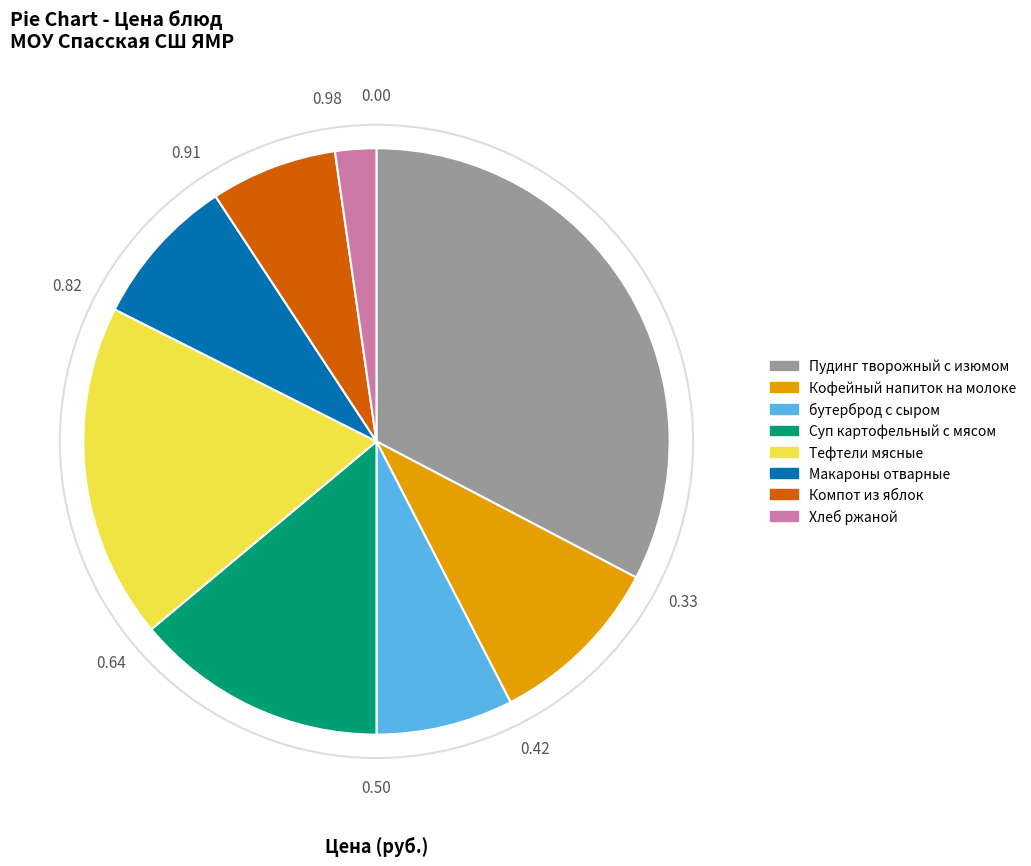

Do Компот из яблок and бутерброд с сыром together represent more than half of the pie?

No